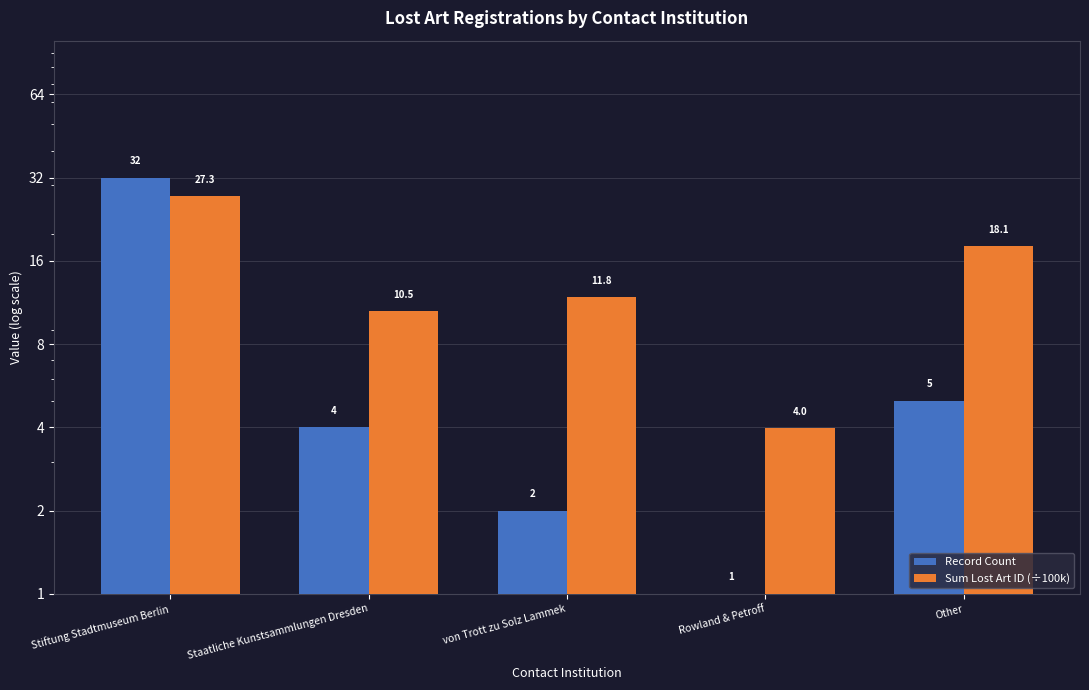

Which label corresponds to the largest value in the chart?

Stiftung Stadtmuseum Berlin